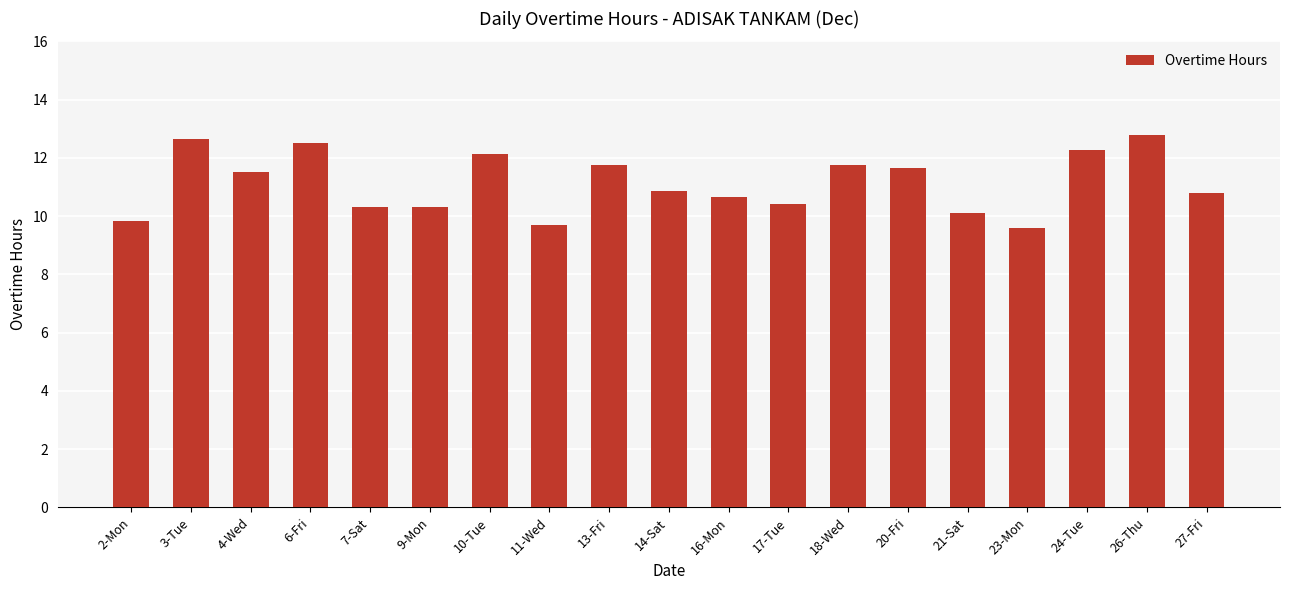

What is the label of the 4th bar from the left?

6-Fri